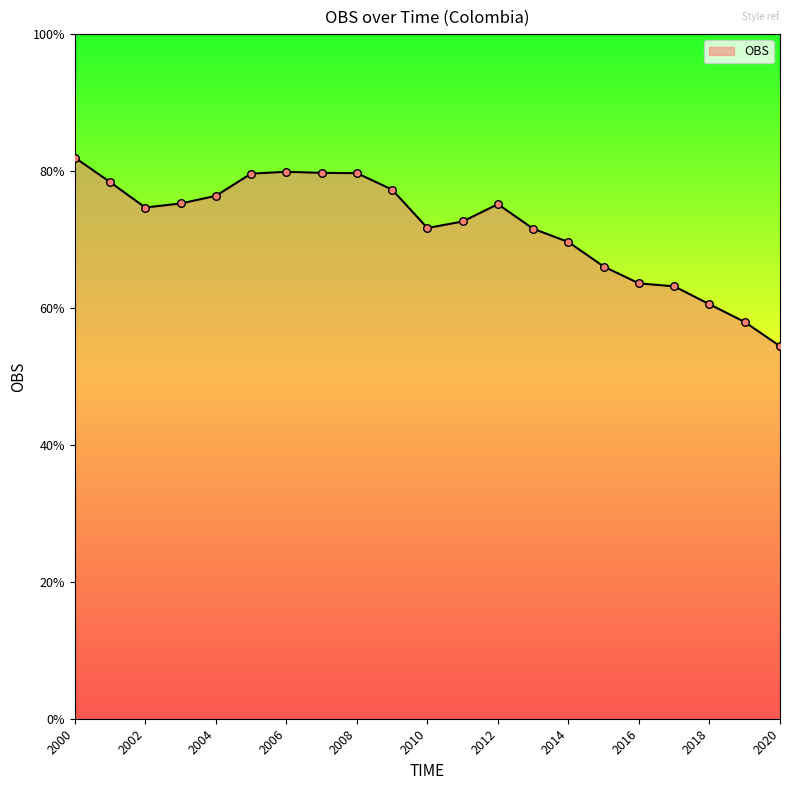

What is the maximum value shown in the chart?

82.0